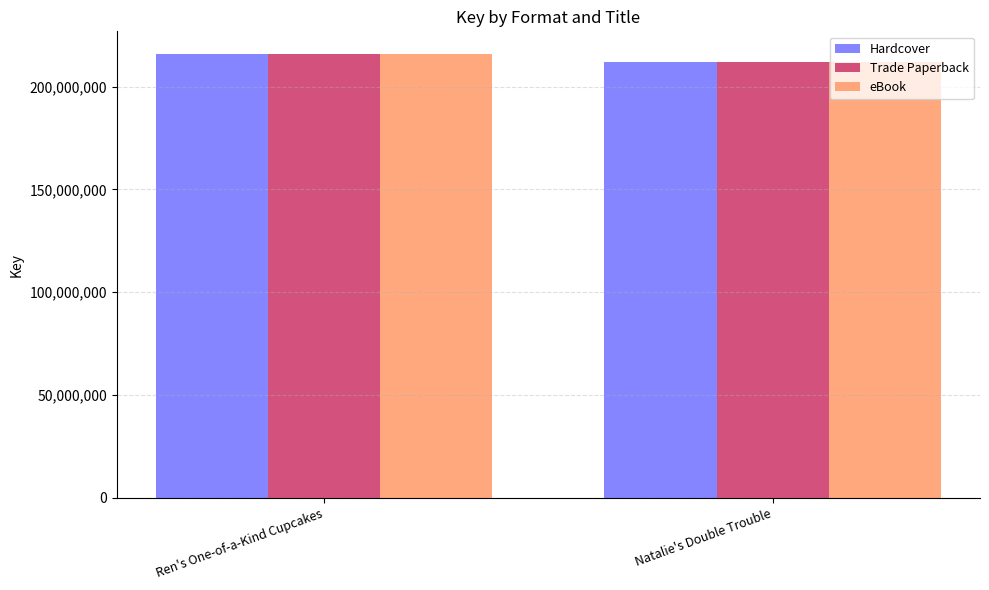

At how many categories does at least one series exceed 214419128?

1